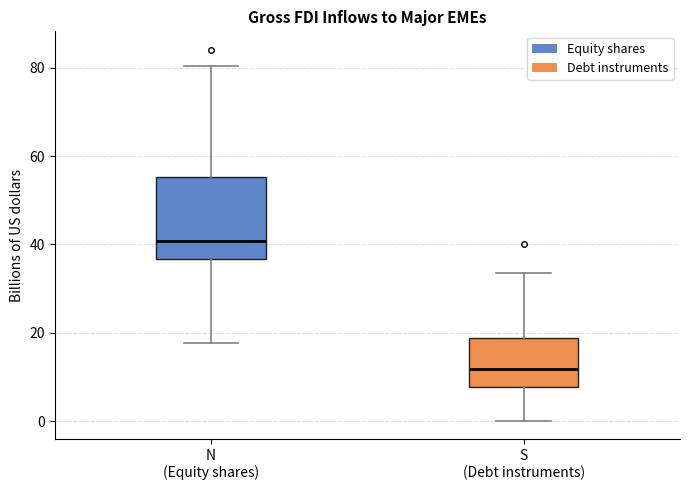

Where does the median line of the box for N (Equity shares) sit on the y-axis? The values are not printed on the chart, so give them approximately, as read against the axis.

40